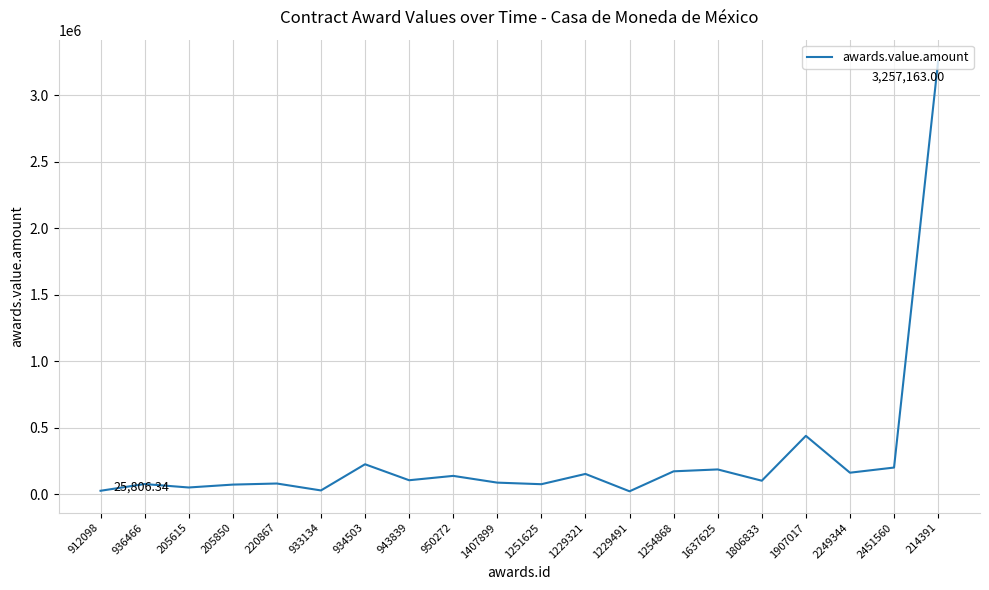

At which label does the data first exceed 105007?

934503